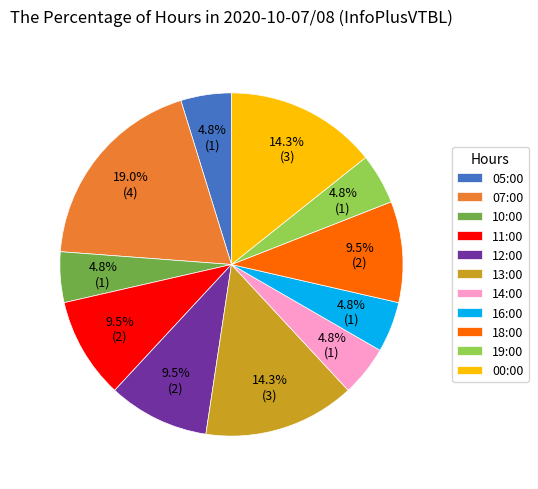

Which has a higher value, 11:00 or 07:00?

07:00